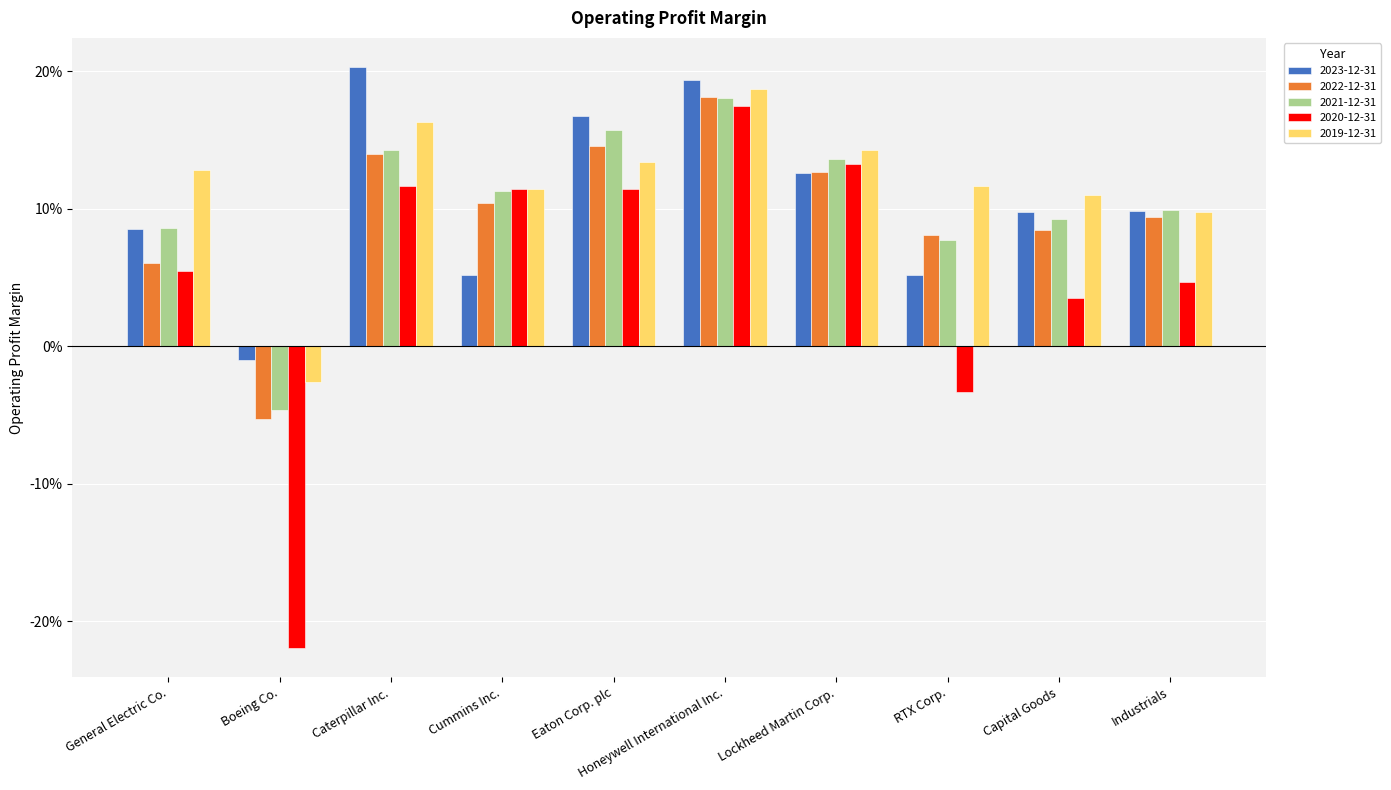

What are all the series names shown in the legend?

2023-12-31, 2022-12-31, 2021-12-31, 2020-12-31, 2019-12-31